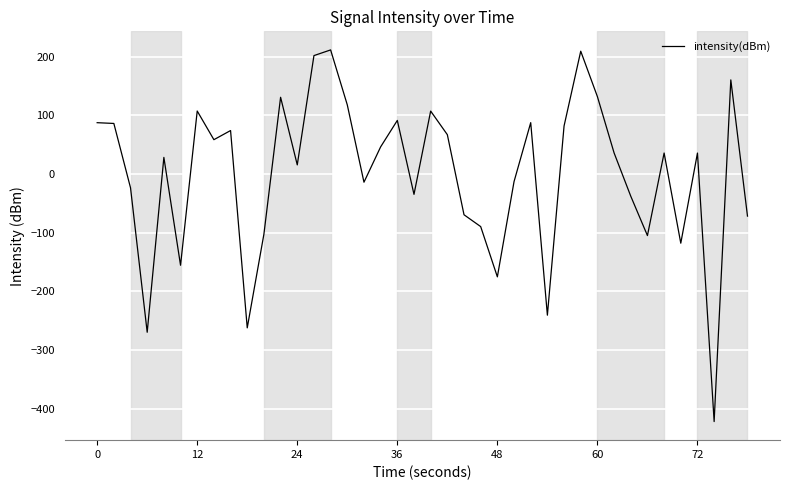

What is the difference between the second highest and second lowest values?

478.7